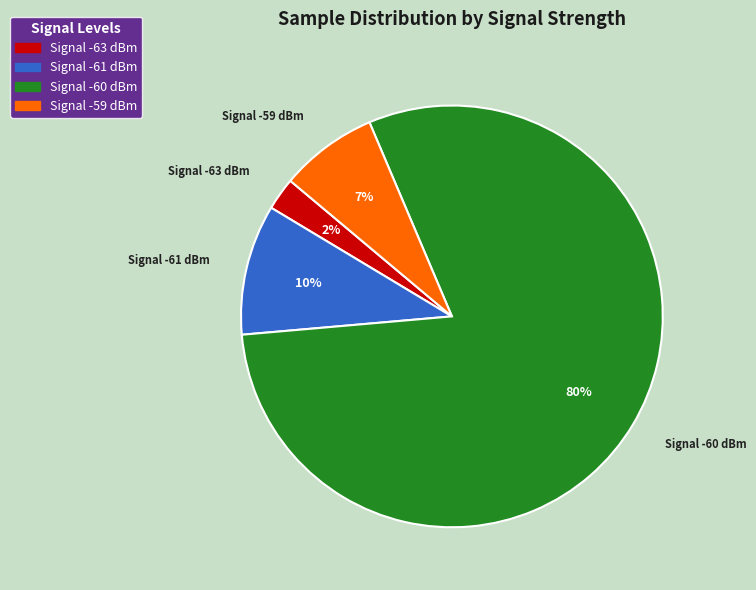

How many slices are in this pie chart?

4